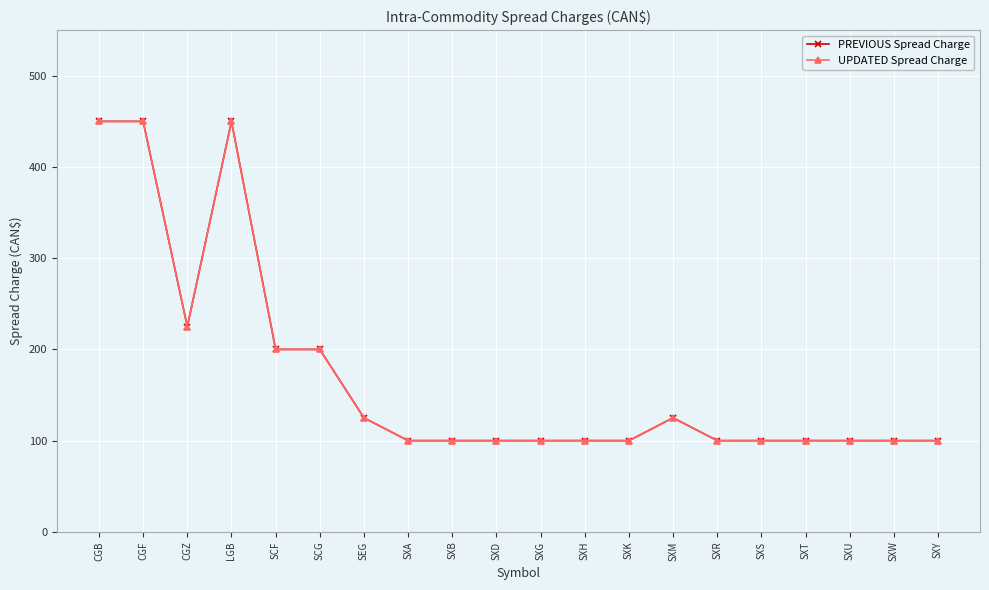

True or false: UPDATED Spread Charge and PREVIOUS Spread Charge cross at least once.

False